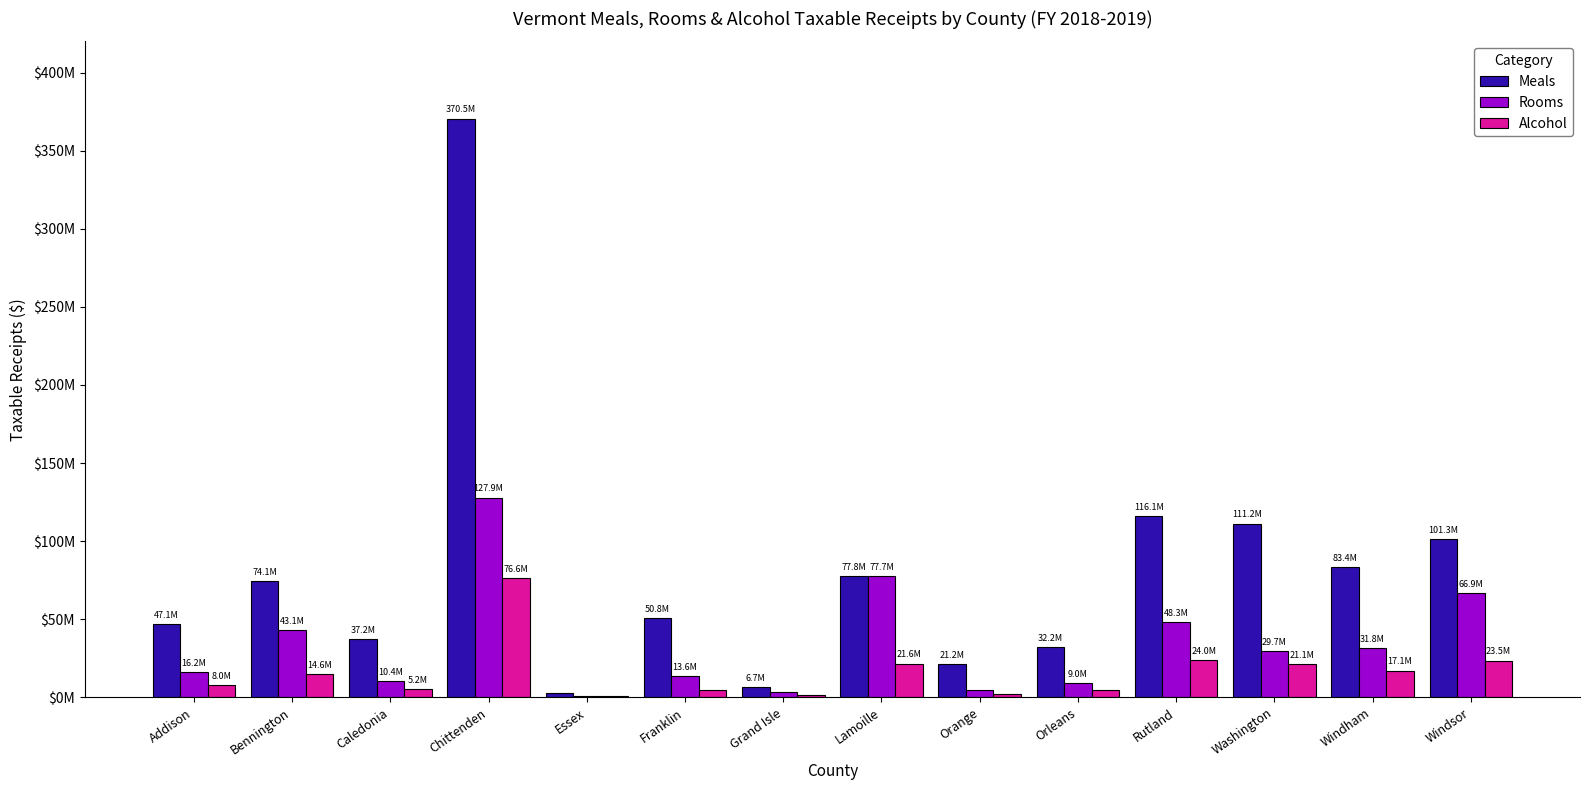

Are the bars grouped side by side (vs. stacked)?

Yes